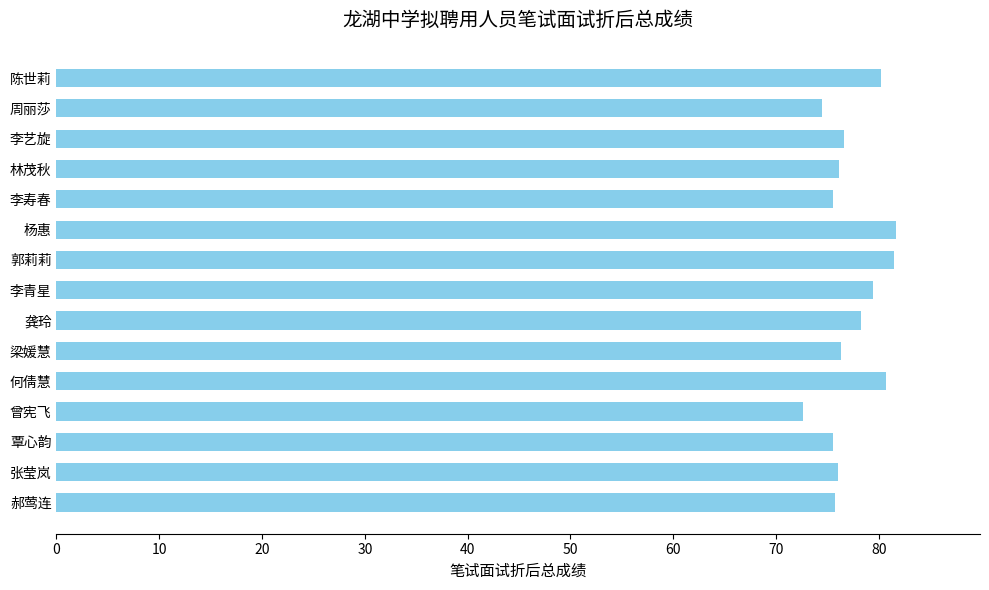

What is the greatest value displayed?

81.7